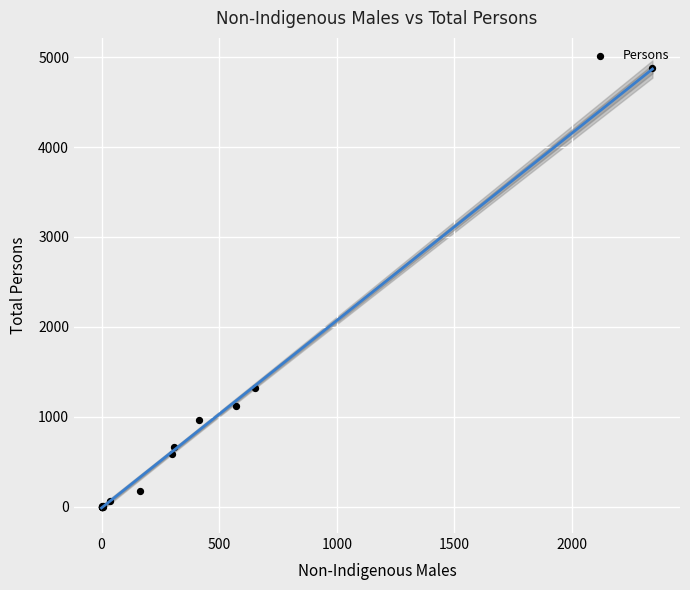

What Y value in the scatter plot is closest to 2440?

1321